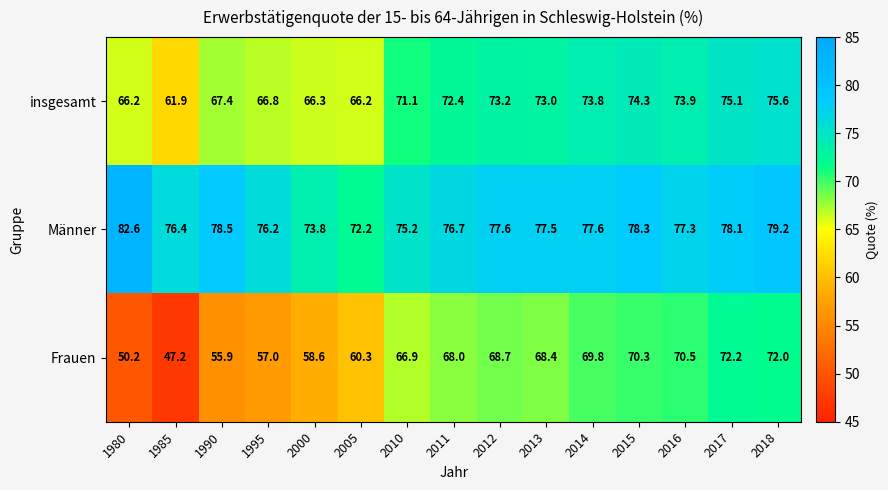

True or false: Männer has a value of 17.5 at 1985.

False